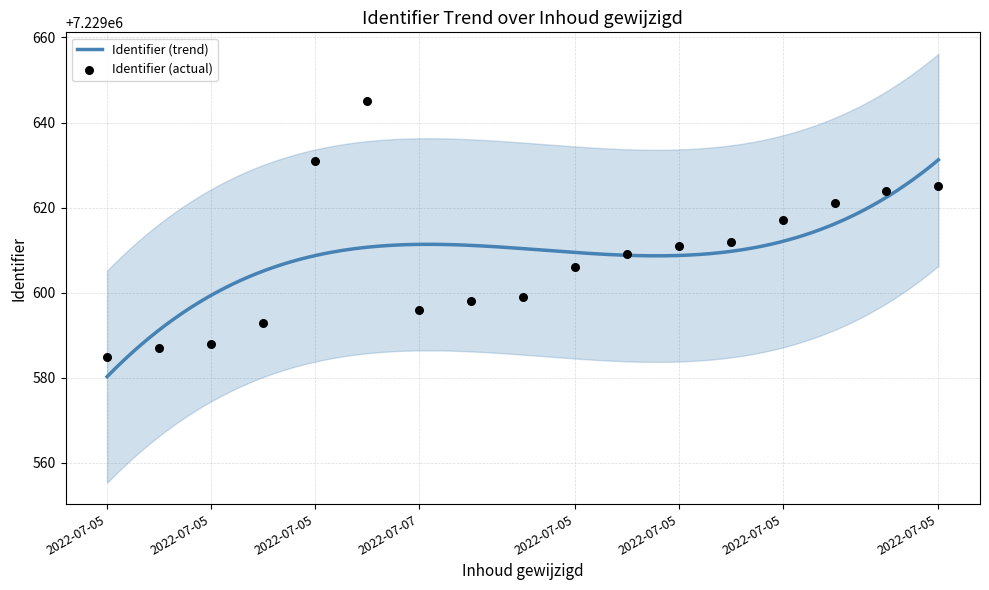

What is the ratio of the value at 2022-07-05 07:41:13 to the value at 2022-07-05 07:41:13?

1.0